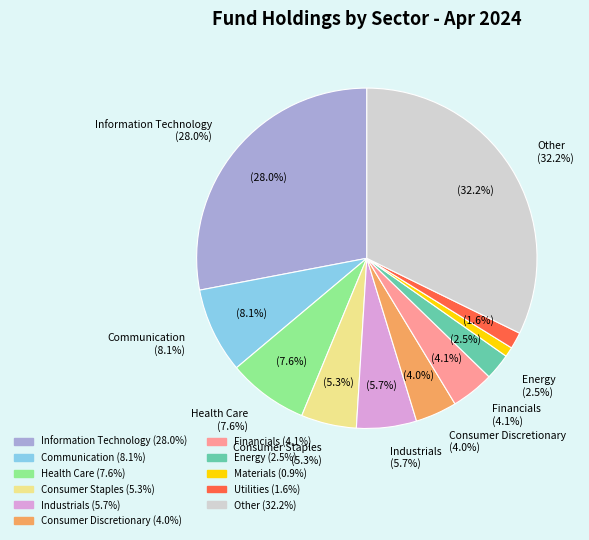

Is there a majority slice in this chart?

No